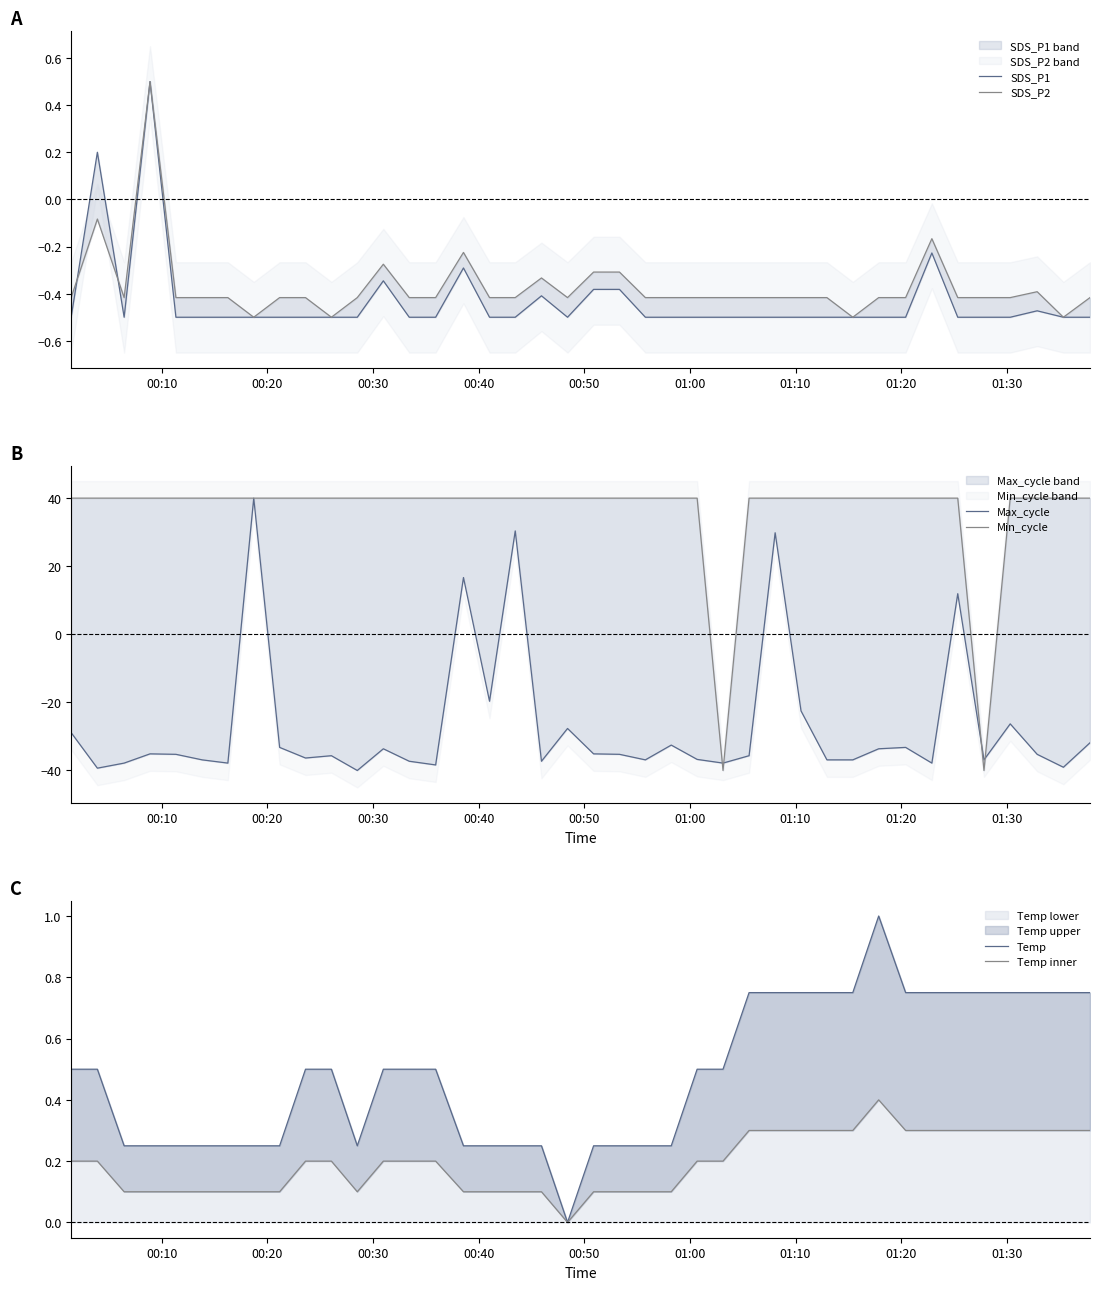

What is the maximum value shown in the chart?

40.0